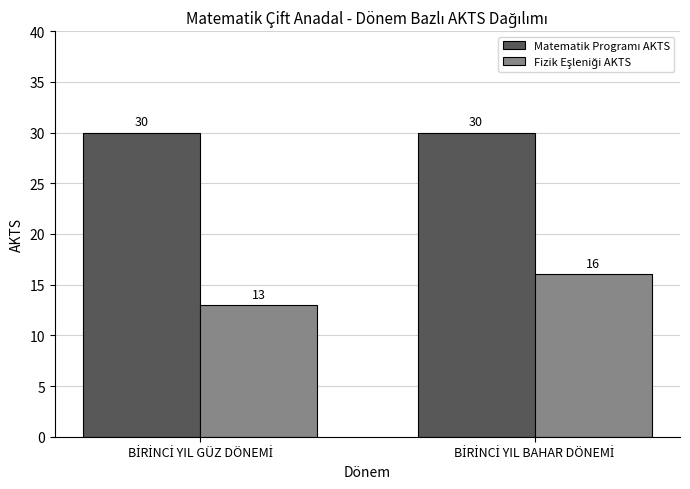

What is the minimum value shown in the chart?

13